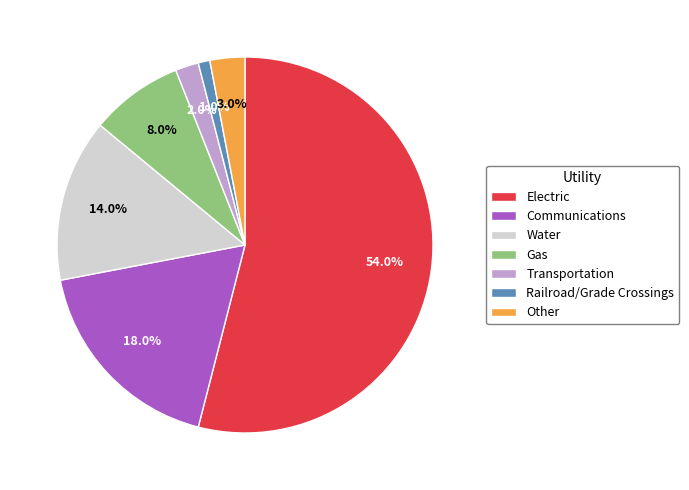

True or false: Transportation accounts for 2% of the total.

True